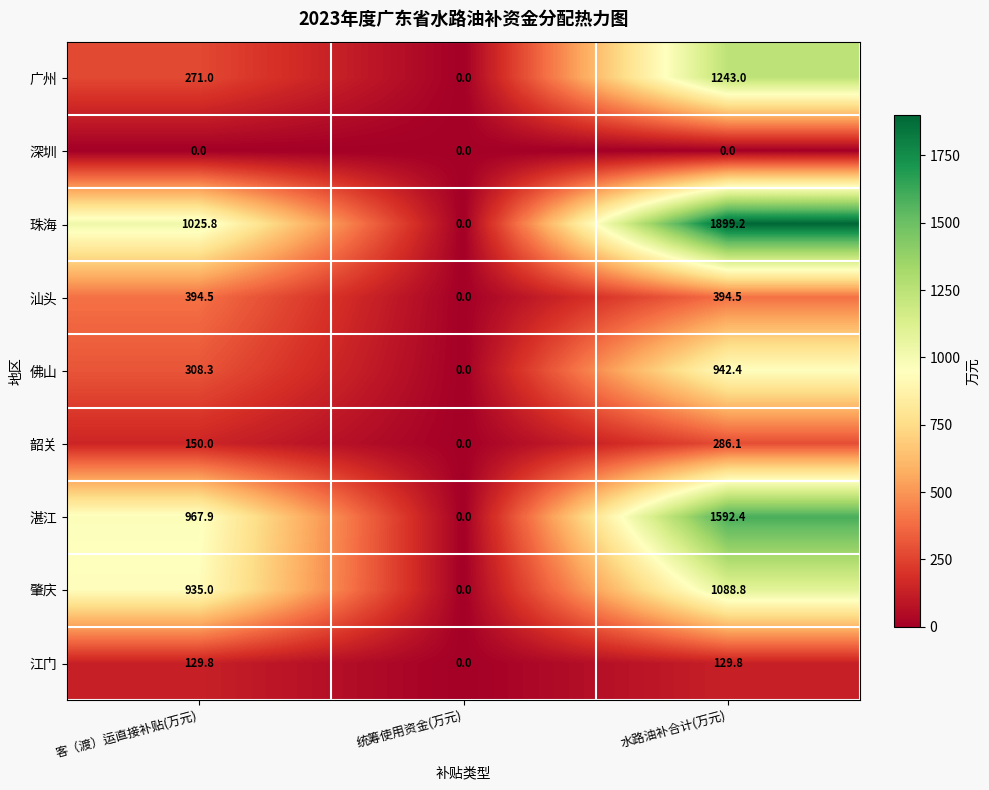

The 广州 series shows 1243.0 at 水路油补合计(万元). True or false?

True